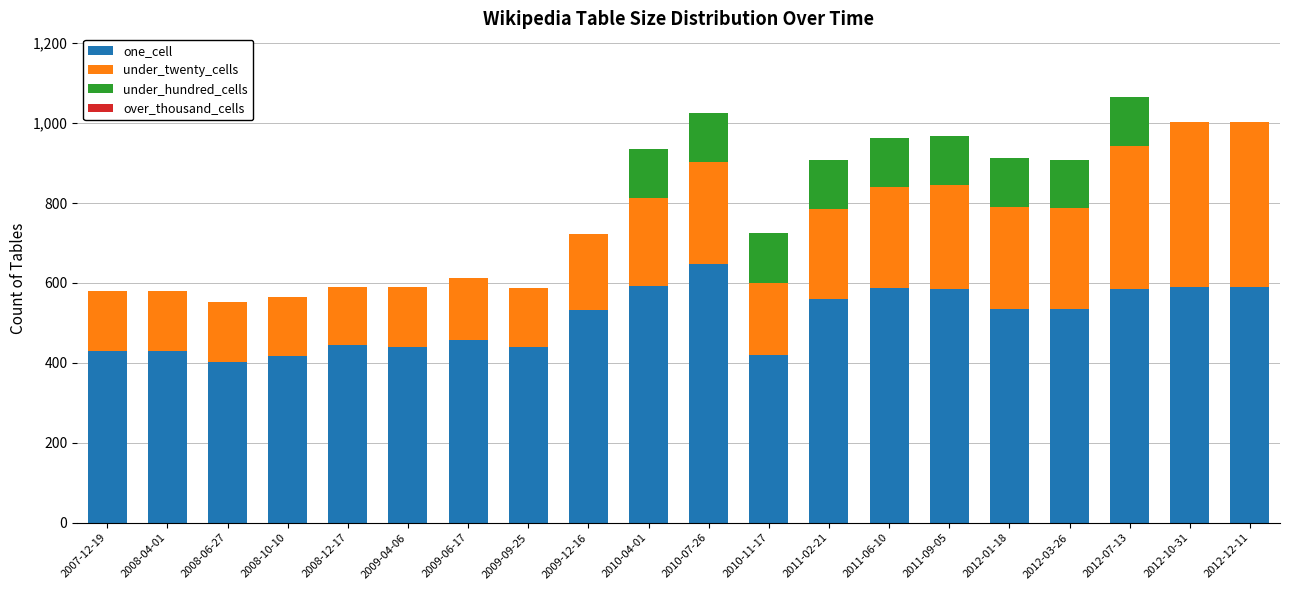

The value of one_cell at 2012-01-18 is 115. True or false?

False